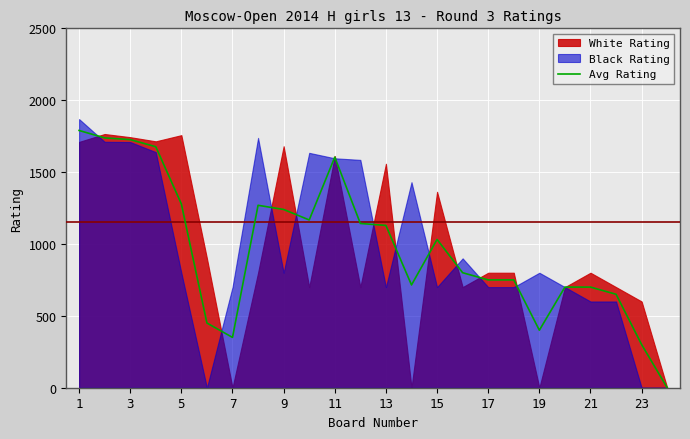

The value of Avg Rating at 9 is 311.0. True or false?

False